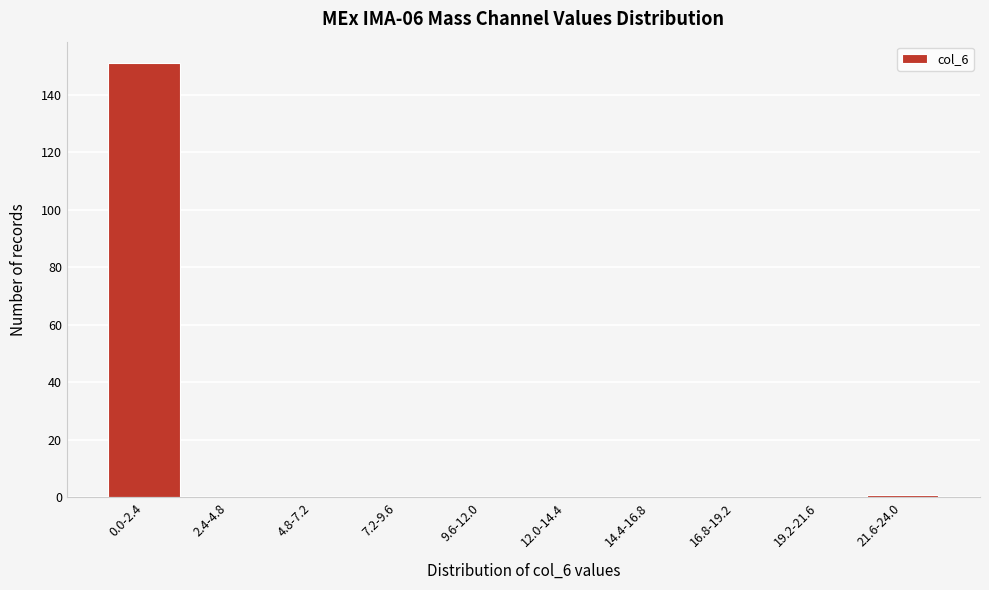

Reading right to left, list all the values displayed in this chart.

21.6-24.0=1	19.2-21.6=0	16.8-19.2=0	14.4-16.8=0	12.0-14.4=0	9.6-12.0=0	7.2-9.6=0	4.8-7.2=0	2.4-4.8=0	0.0-2.4=151